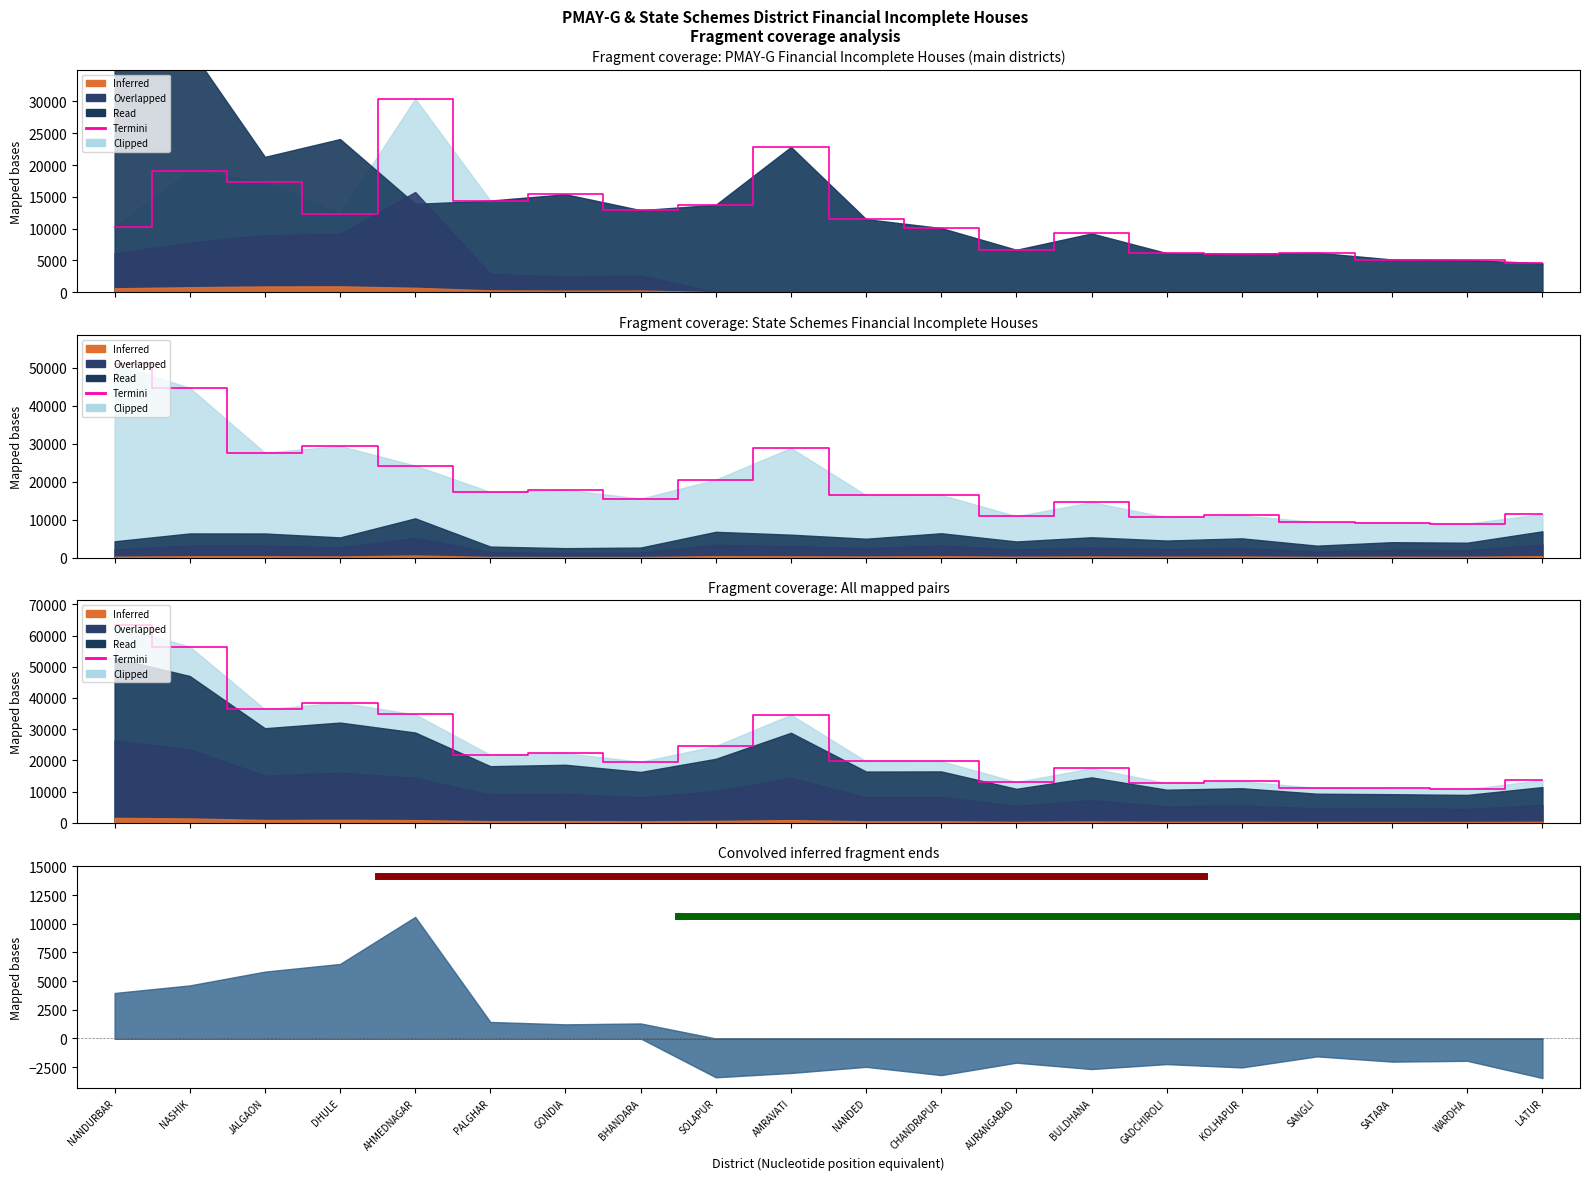

What is the greatest value displayed?

63350.8